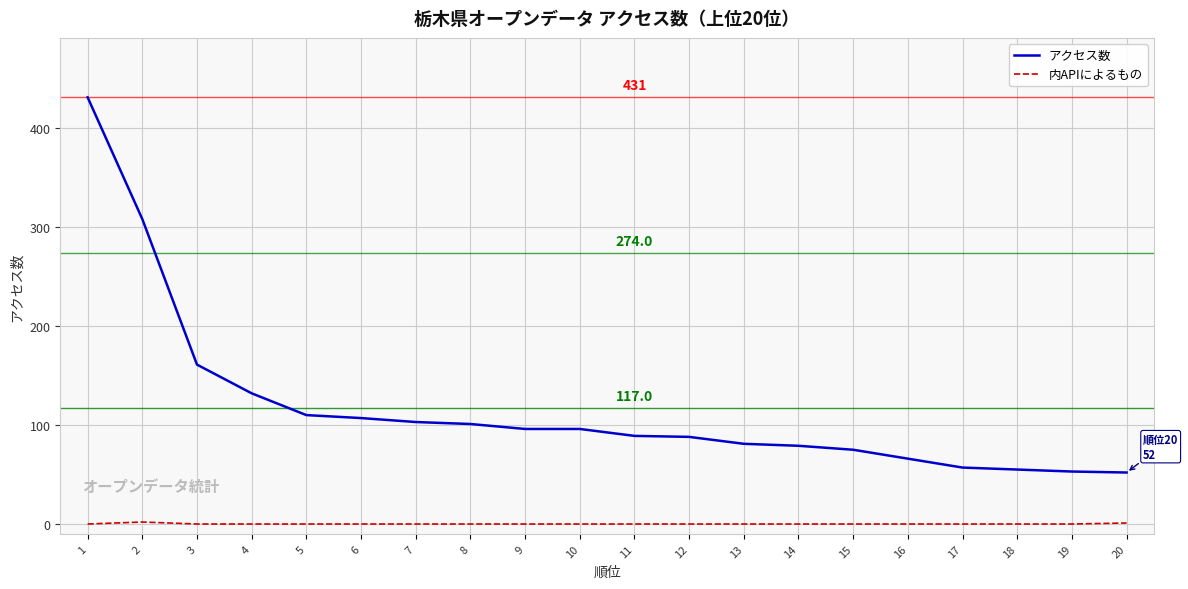

What is the greatest value displayed?

431